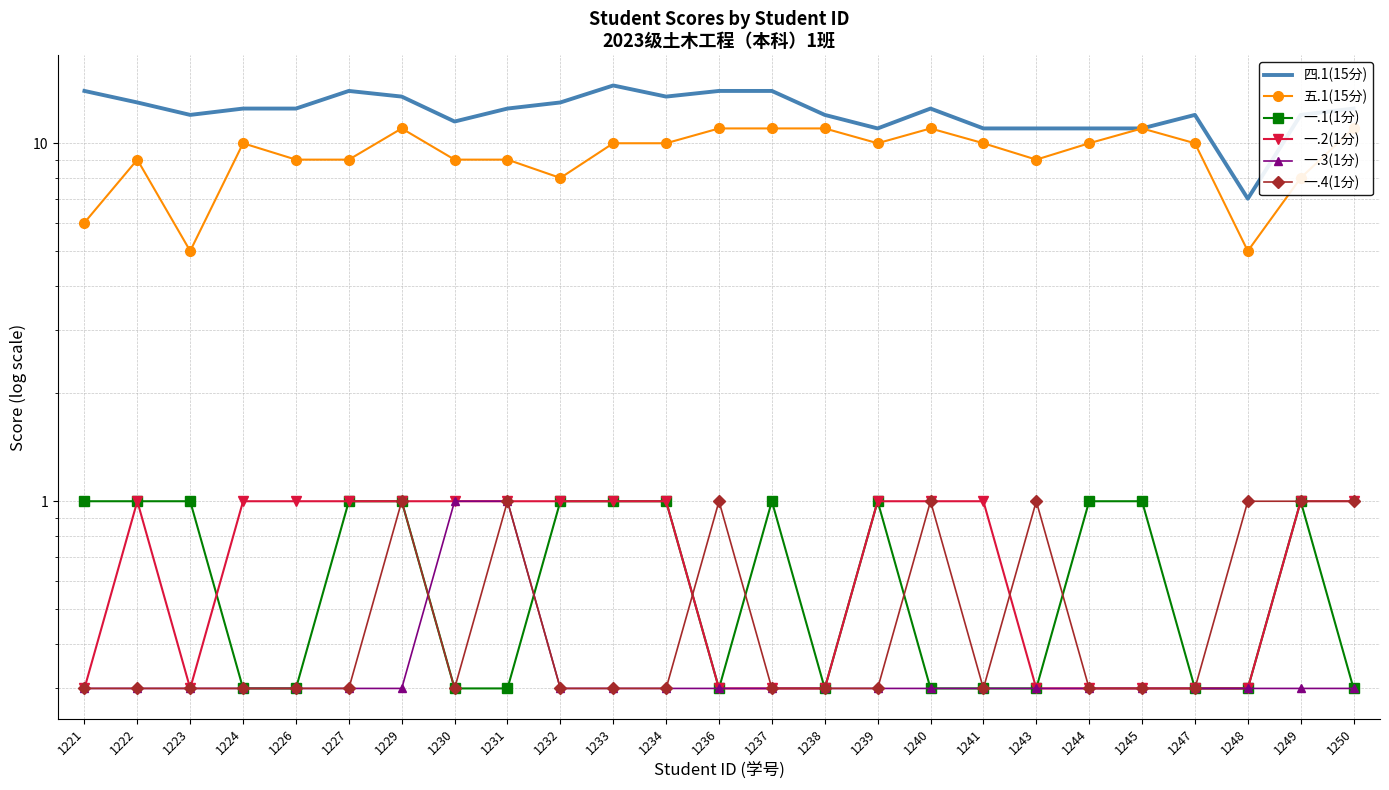

What is the difference between the highest and lowest values at 1245?

10.7